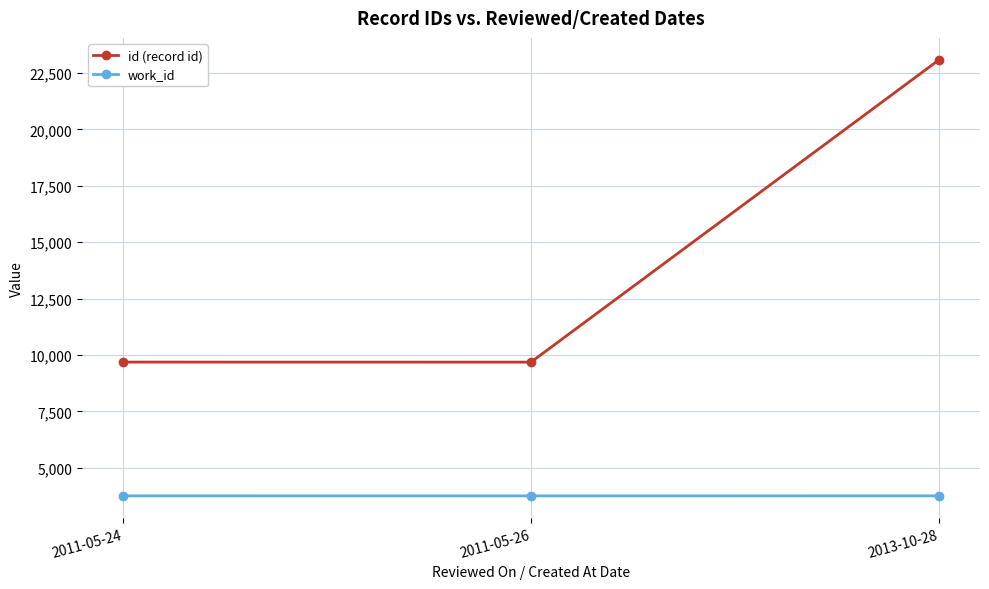

The value of id (record id) at 2011-05-24 is 4356. True or false?

False